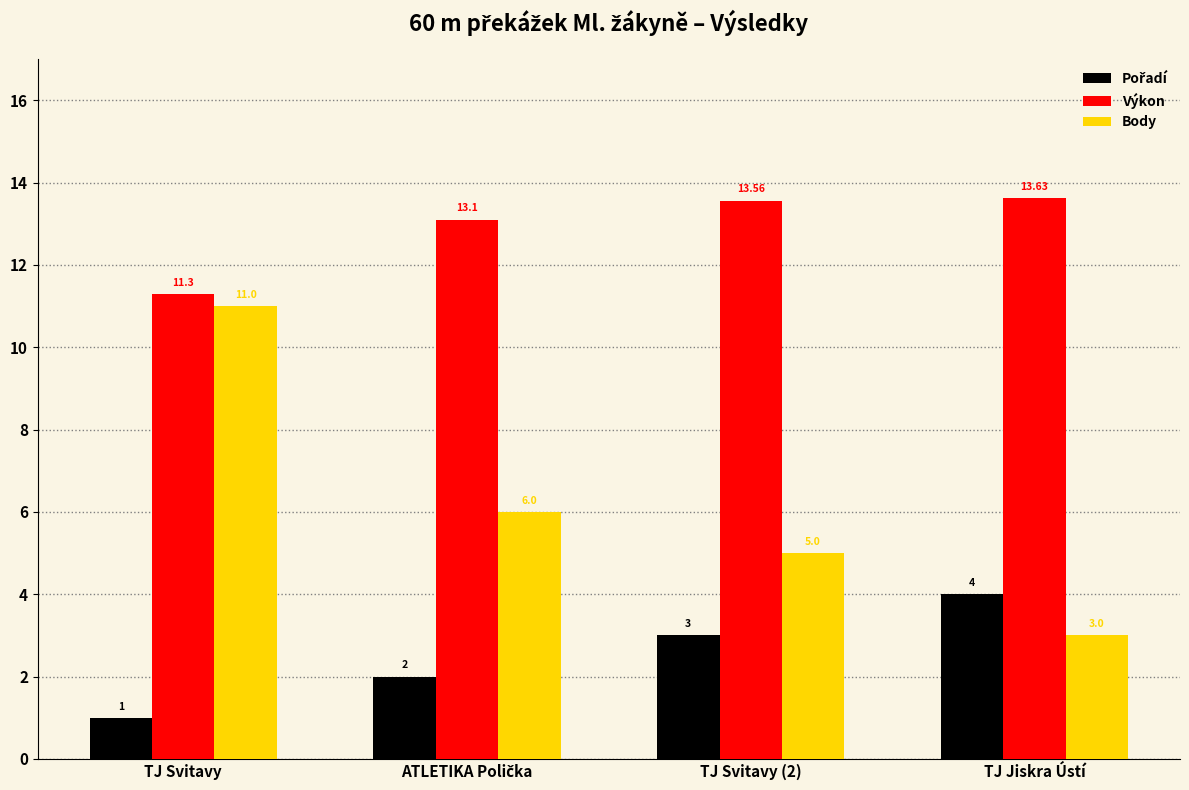

At which category does the chart reach its peak across all series?

TJ Jiskra Ústí